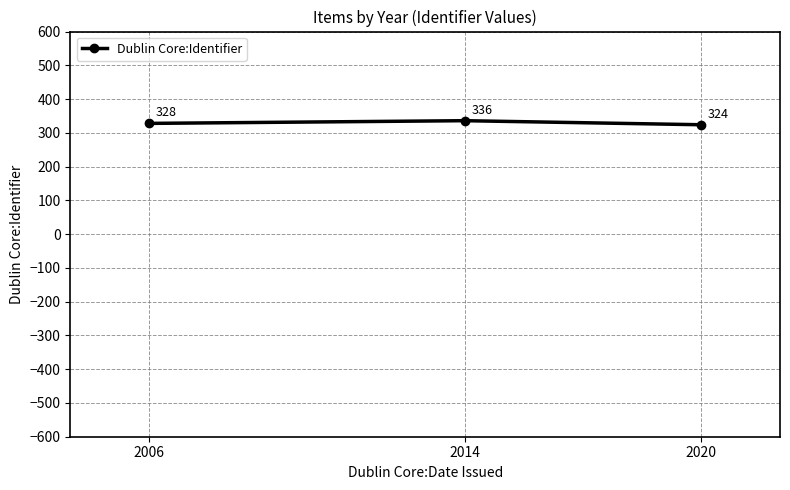

What is the value of the 3rd point from the left?

324